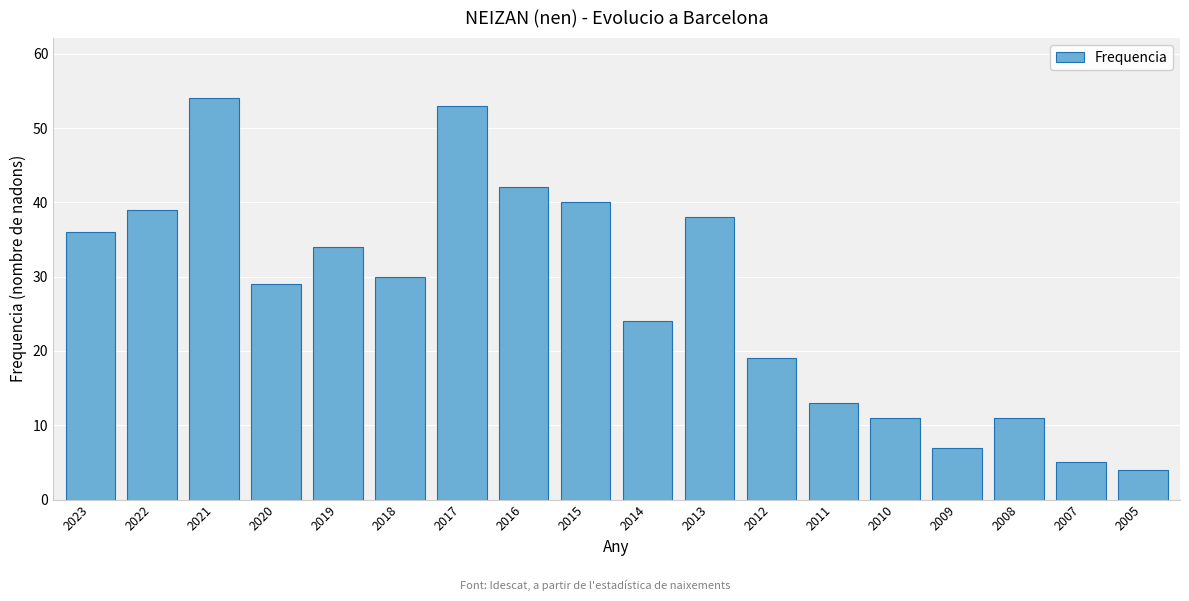

Reading left to right, extract all data points from this chart.

36	39	54	29	34	30	53	42	40	24	38	19	13	11	7	11	5	4